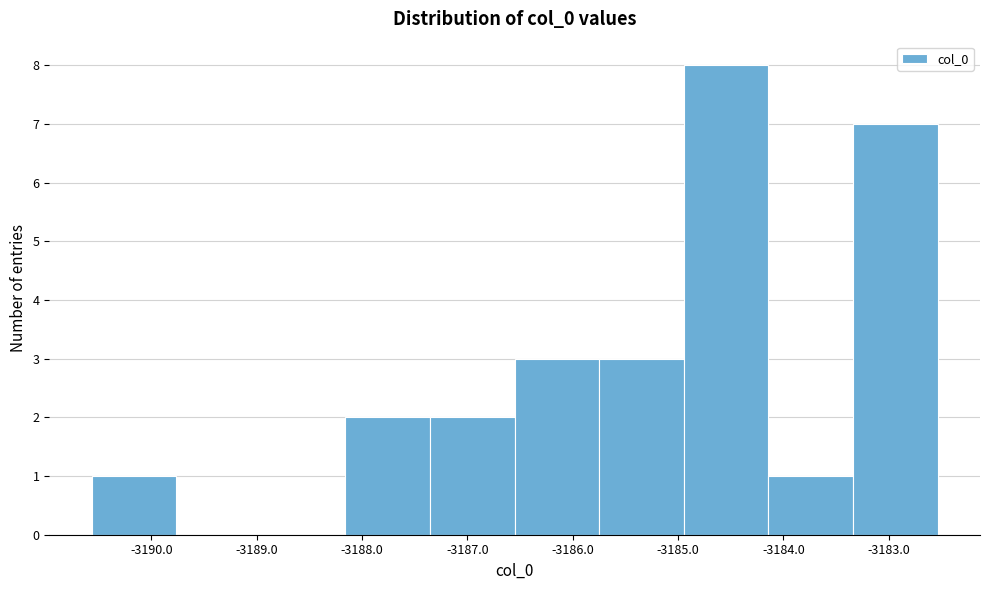

Reading left to right, list every bar in this chart as the range it spans on the x-axis followed by its height. Neither the bar edges nor the heights are printed on the chart, so give them approximately, as read against the axes.

-3190.6 to -3189.8: 1
-3189.8 to -3189.0: 0
-3189.0 to -3188.2: 0
-3188.2 to -3187.4: 2
-3187.4 to -3186.6: 2
-3186.6 to -3185.7: 3
-3185.7 to -3184.9: 3
-3184.9 to -3184.1: 8
-3184.1 to -3183.3: 1
-3183.3 to -3182.5: 7